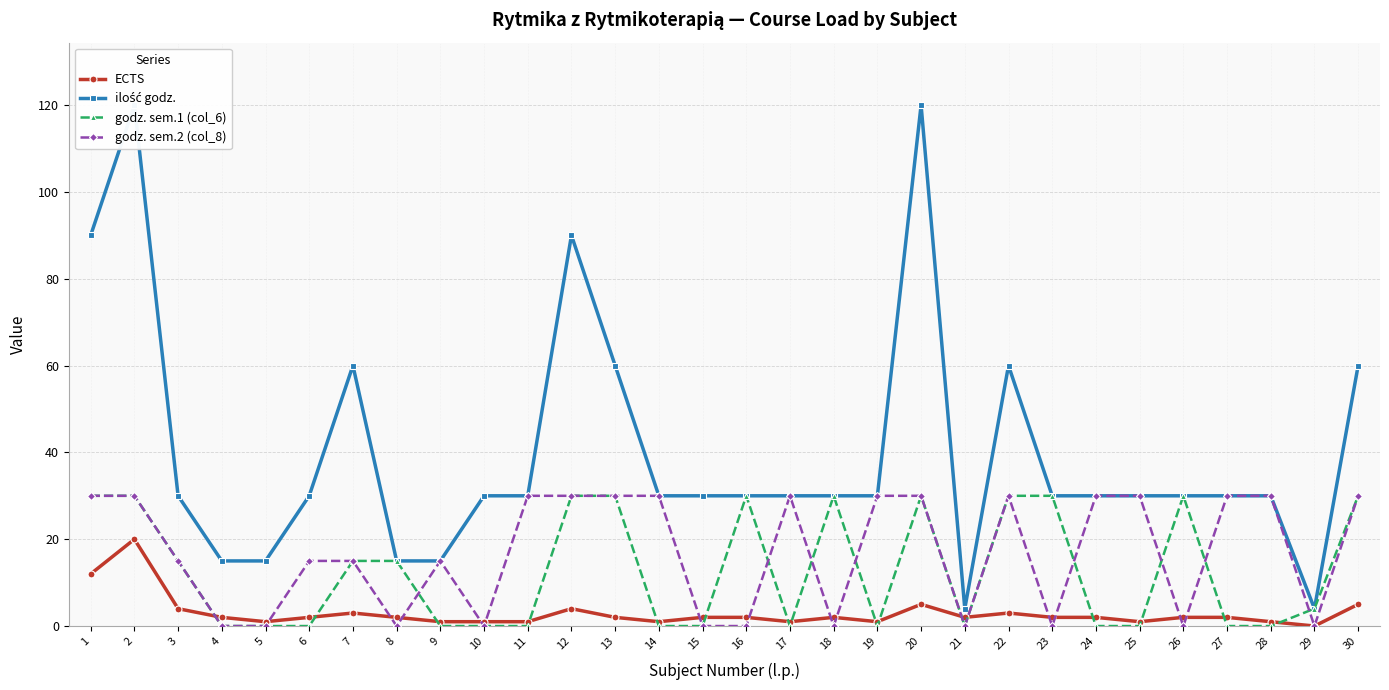

Read the godz. sem.1 (col_6) value at 18, to the nearest 5.

30